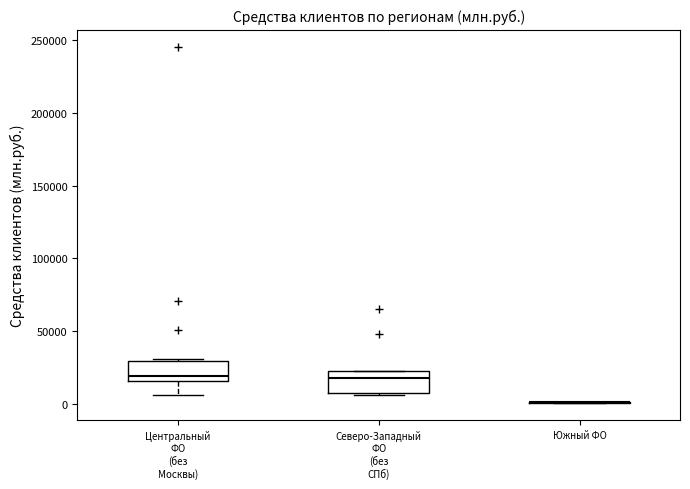

Where is the upper edge of the box for Северо-Западный ФО (без СПб) on the y-axis? The values are not printed on the chart, so give them approximately, as read against the axis.

20000